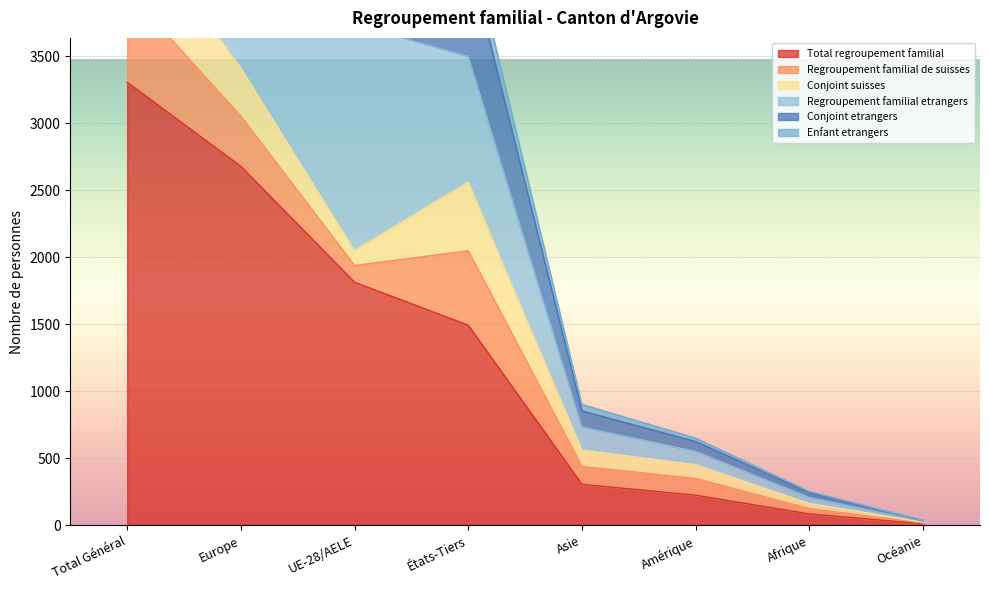

What is the difference between the highest and lowest values at Océanie?

24